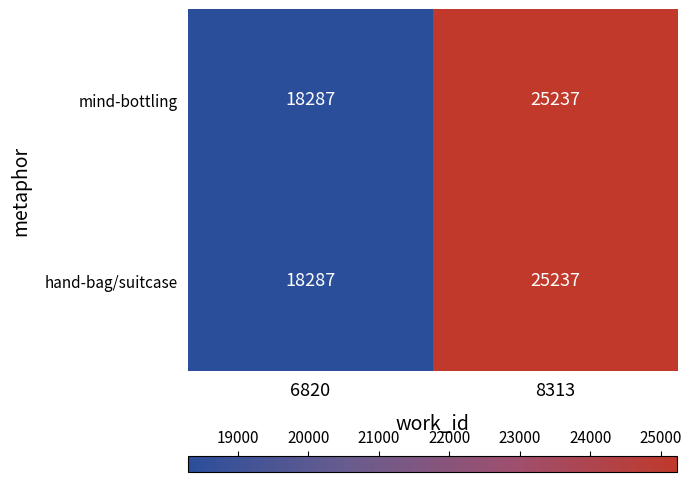

Which category has the highest value across all series?

8313